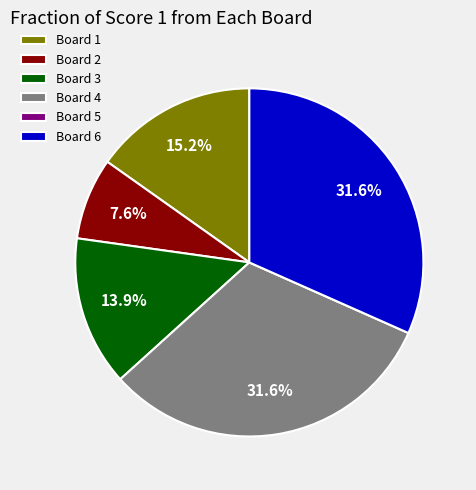

Between Board 1 and Board 3, which is larger?

Board 1